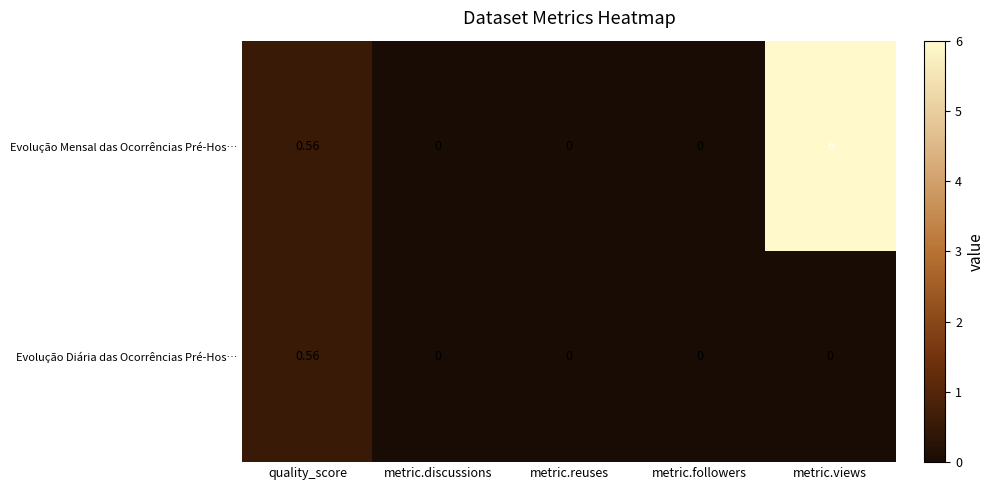

Between metric.followers and metric.views, which series saw the biggest shift?

Evolução Mensal das Ocorrências Pré-Hos…